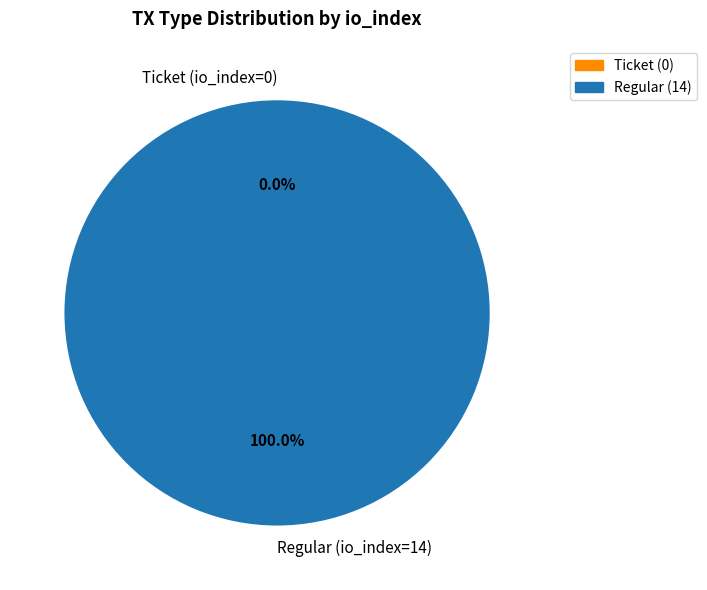

To the nearest percent, what is the average slice percentage?

50%